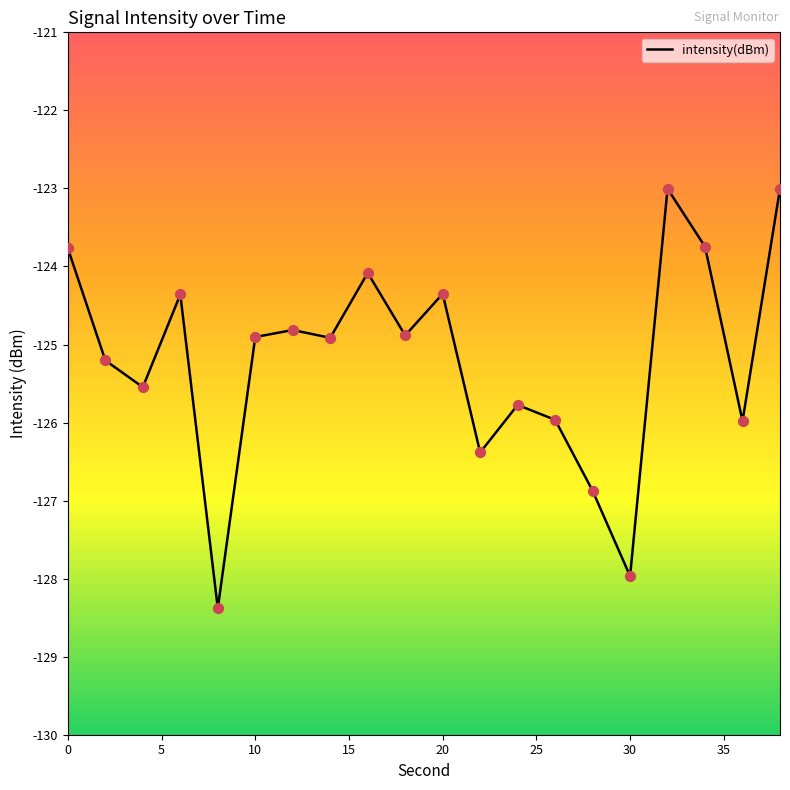

What is the smallest value displayed?

-128.4